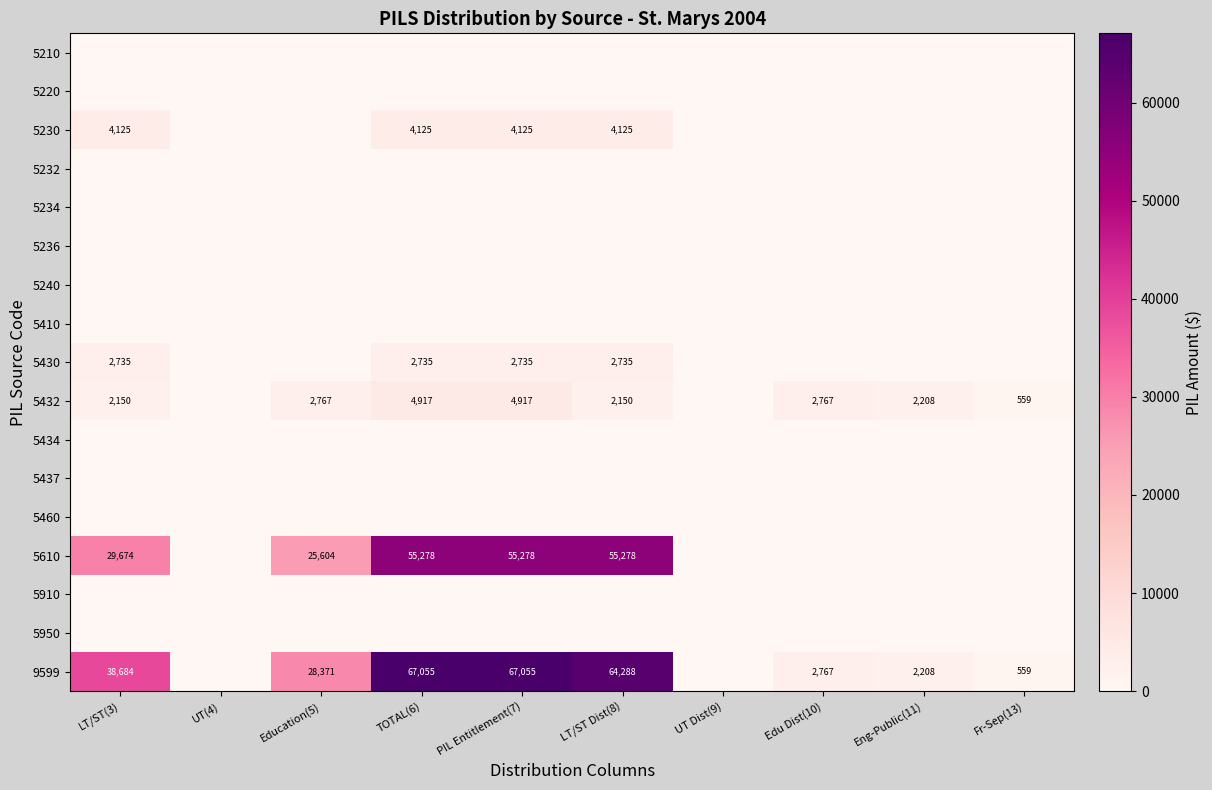

How many values in the 9599 series exceed 28371?

4